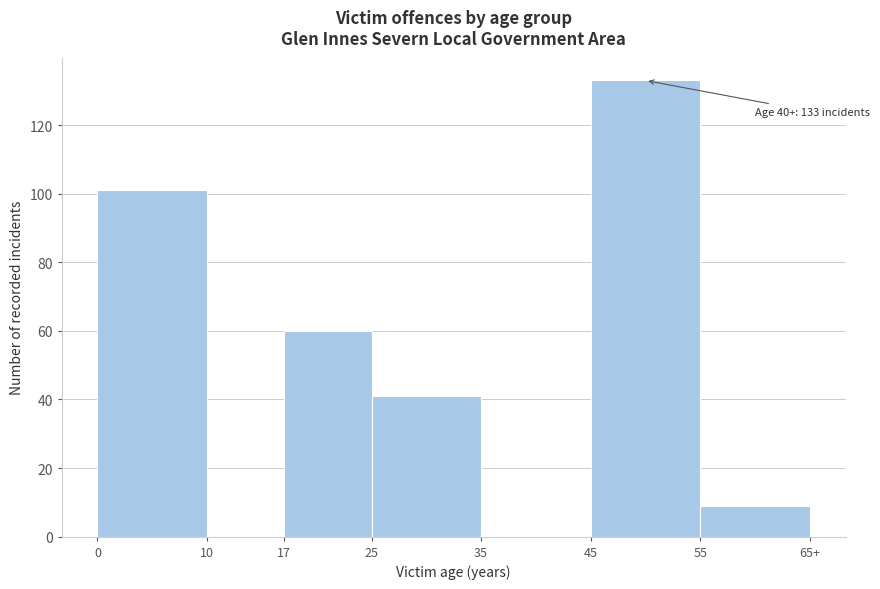

Reading left to right, what are all the values shown in this chart?

0=101	10=0	17=60	25=41	35=0	45=133	55=9